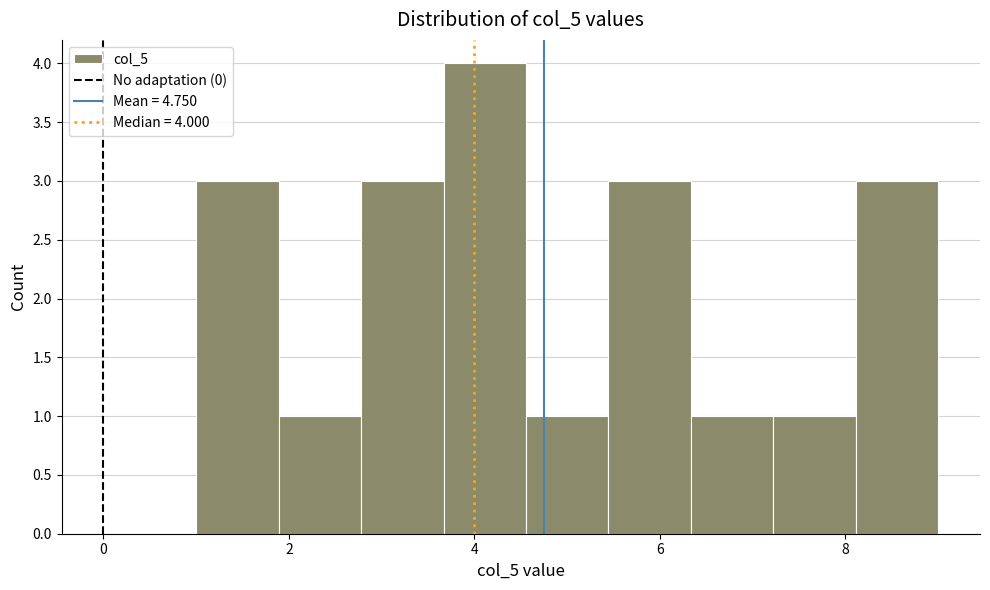

Which range on the x-axis has the tallest bar?

3.6 to 4.6